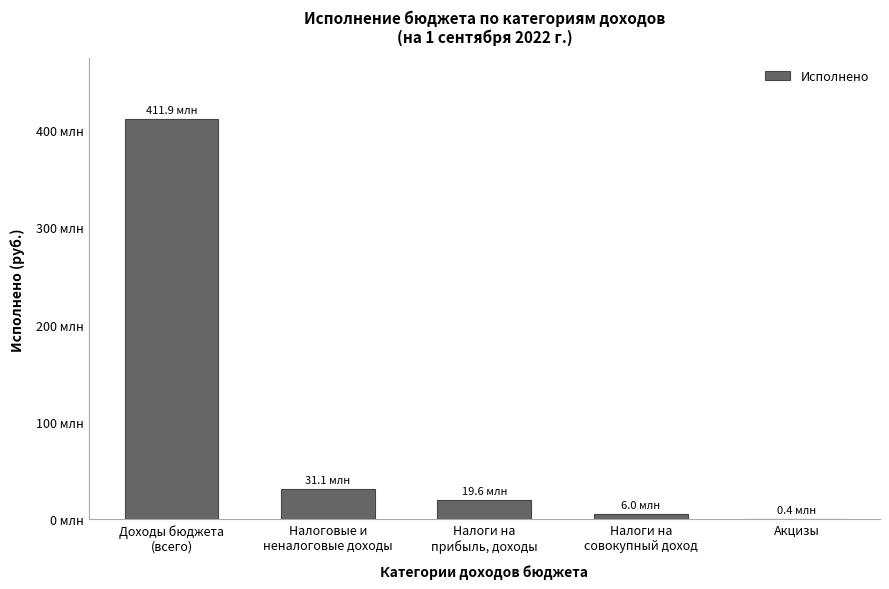

Are the bars horizontal?

No